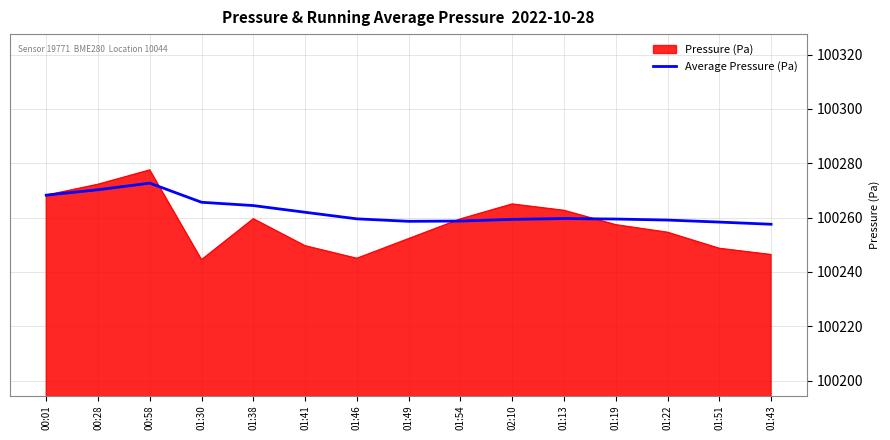

Is it true that Pressure (Pa) equals 156838.6 at 01:49?

False